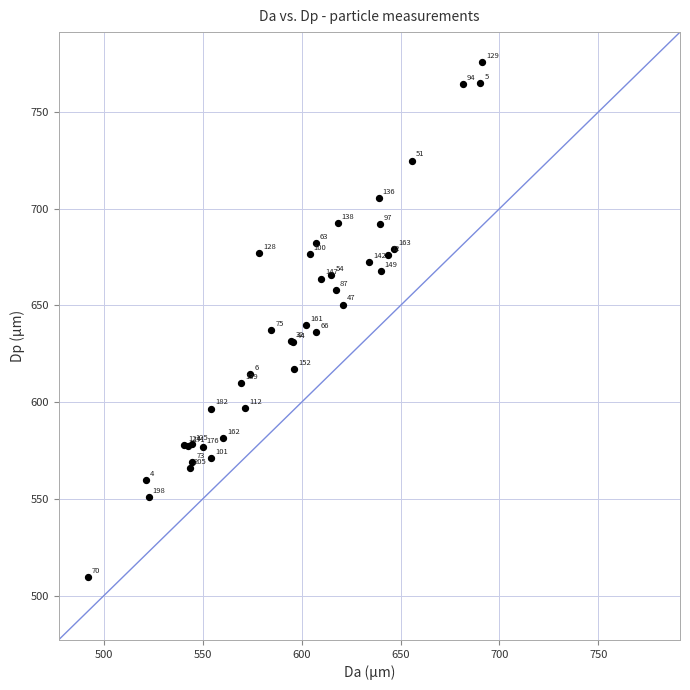

What Y value in the scatter plot is closest to 642?

639.9